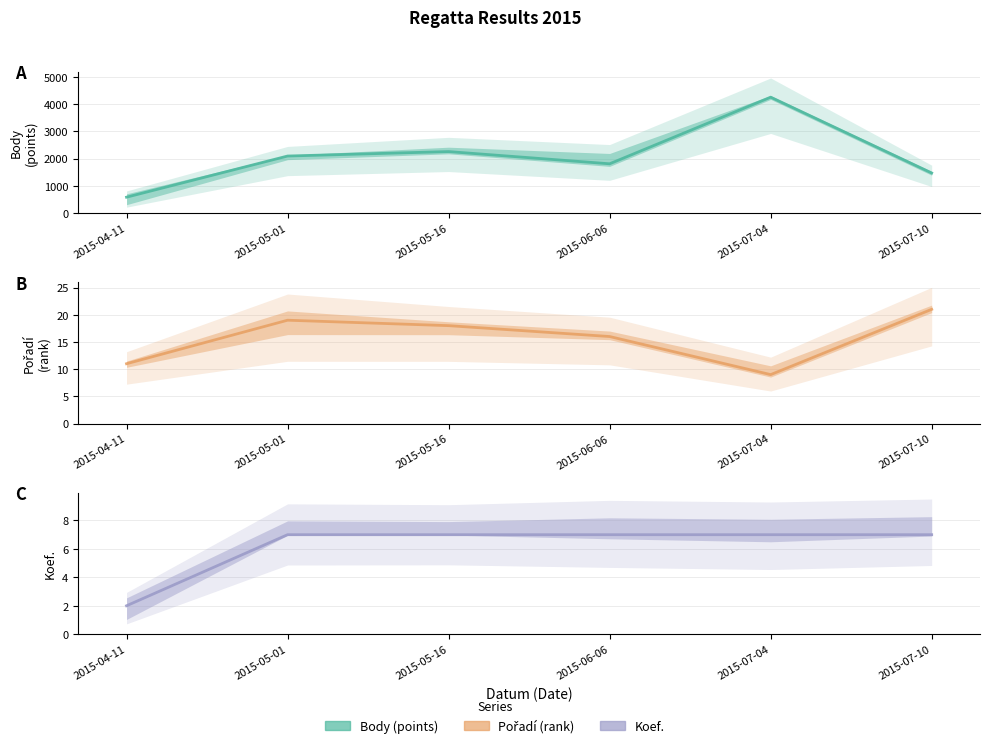

What are all the series names shown in the legend?

Body, Pořadí, Koef.